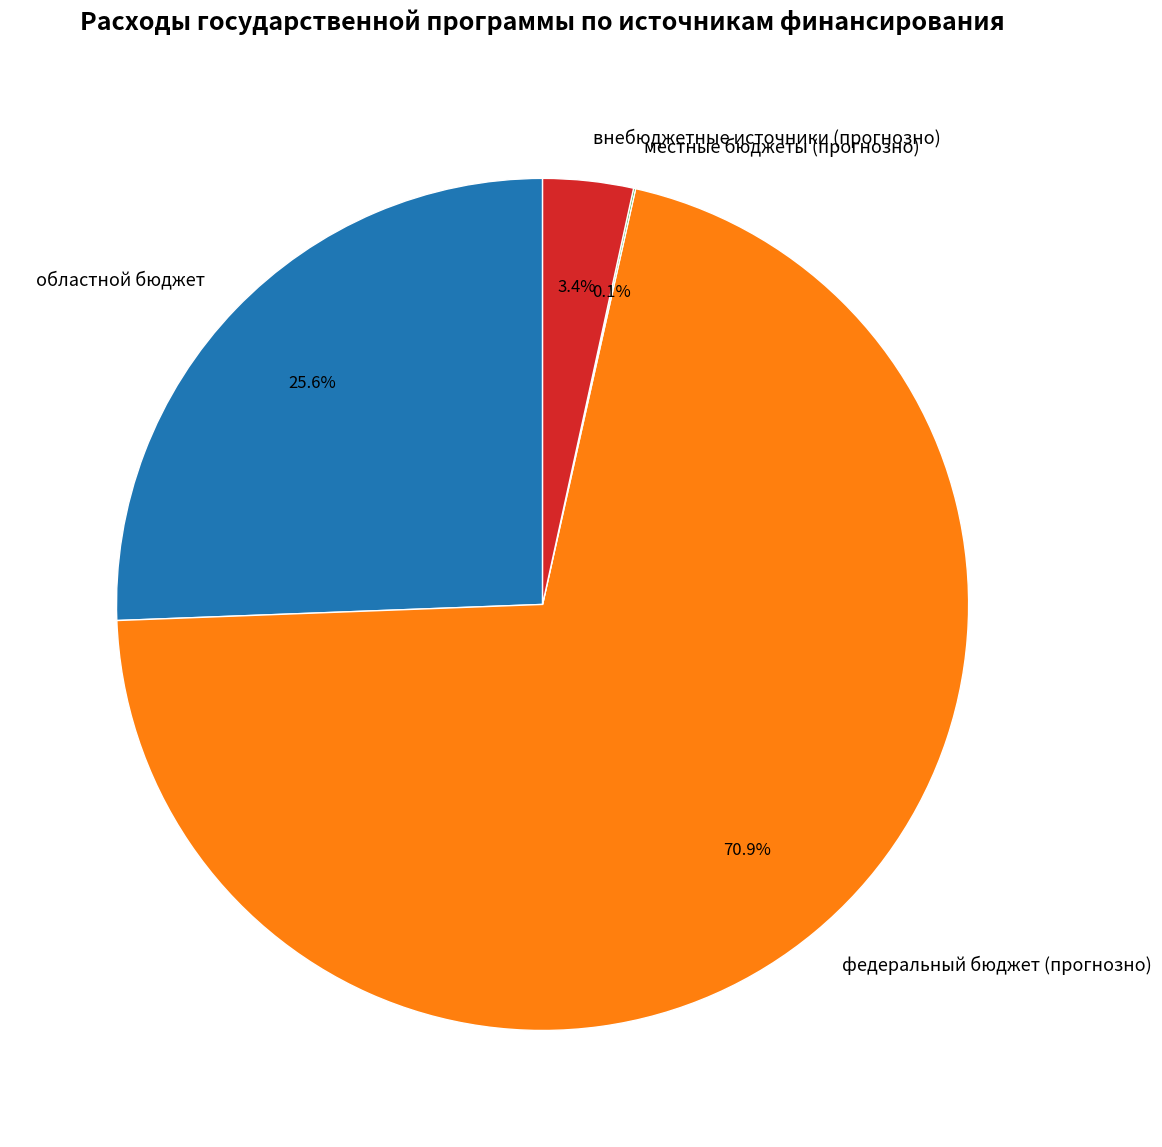

Between областной бюджет and федеральный бюджет (прогнозно), which is larger?

федеральный бюджет (прогнозно)